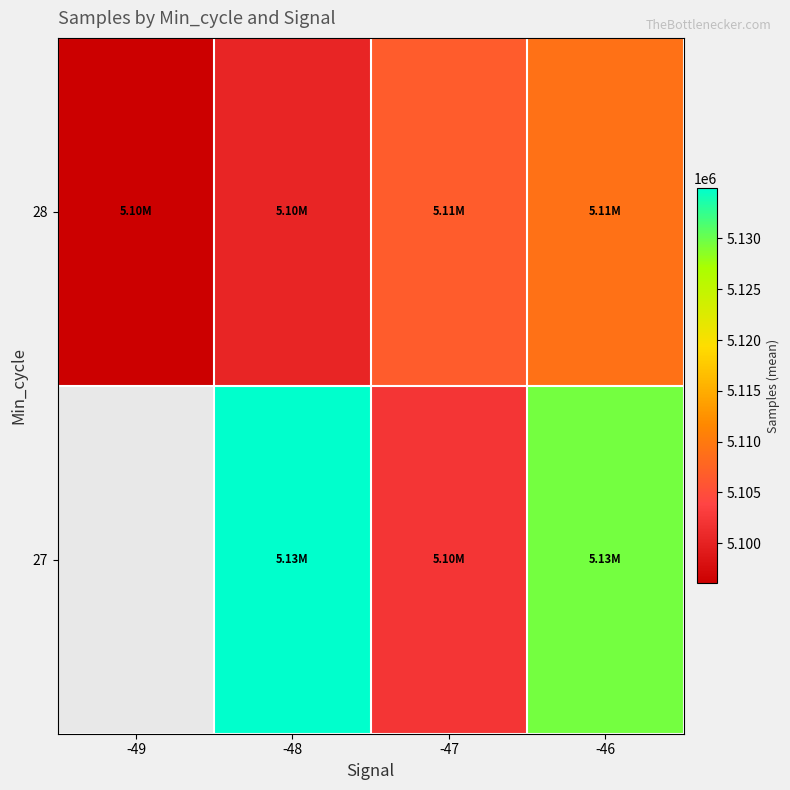

The 28 series shows 7633655.3 at -47. True or false?

False